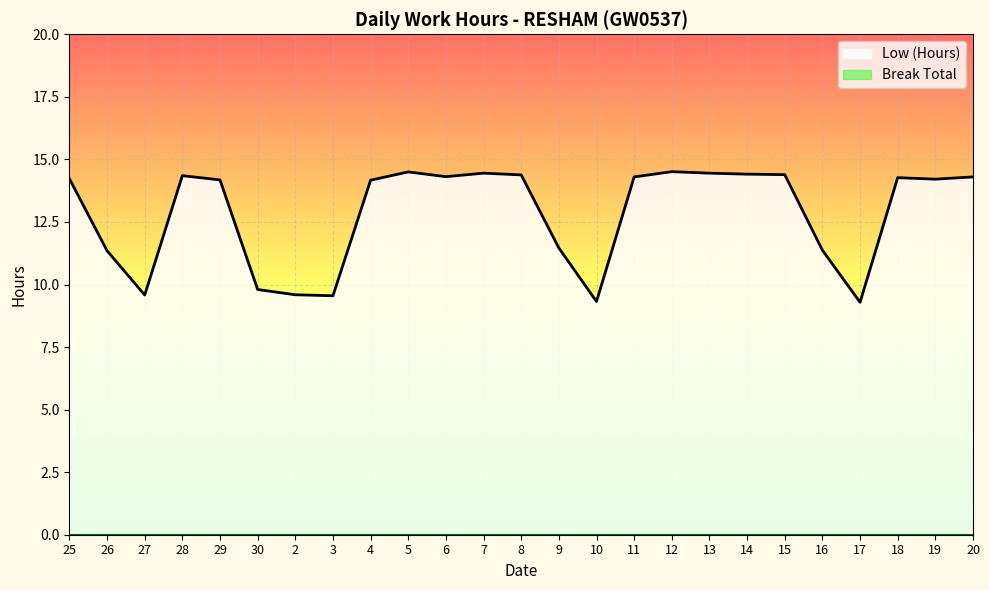

Rank the categories by value from lowest to highest.

17, 10, 3, 27, 2, 30, 26, 16, 9, 4, 29, 19, 25, 18, 11, 20, 6, 28, 8, 15, 14, 7, 13, 5, 12